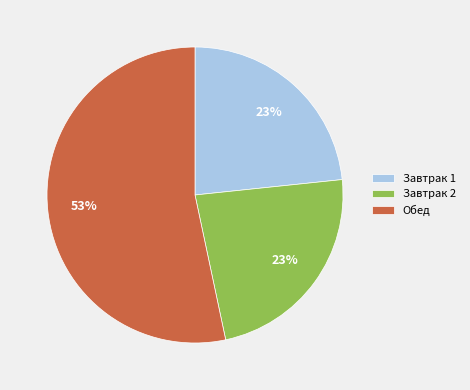

To the nearest percent, what percentage of the pie is Завтрак 2?

23%